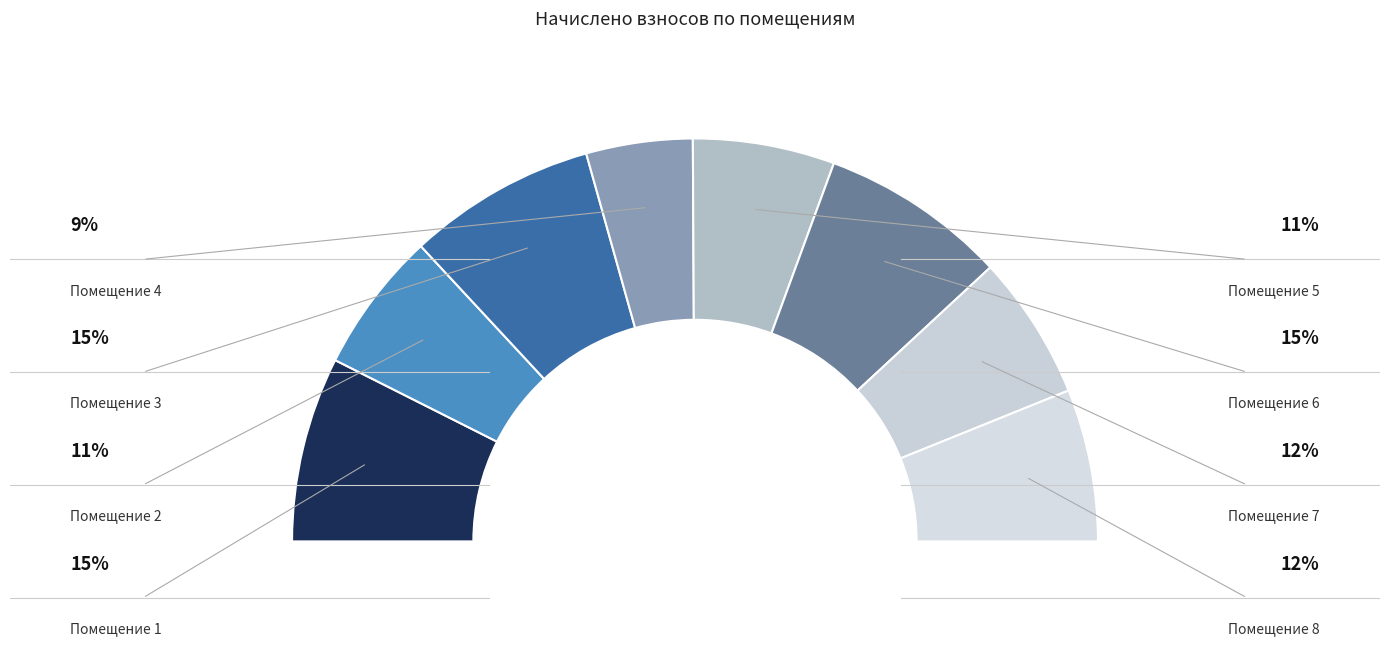

Rank the categories by value from lowest to highest.

4, 2, 5, 7, 8, 1, 6, 3